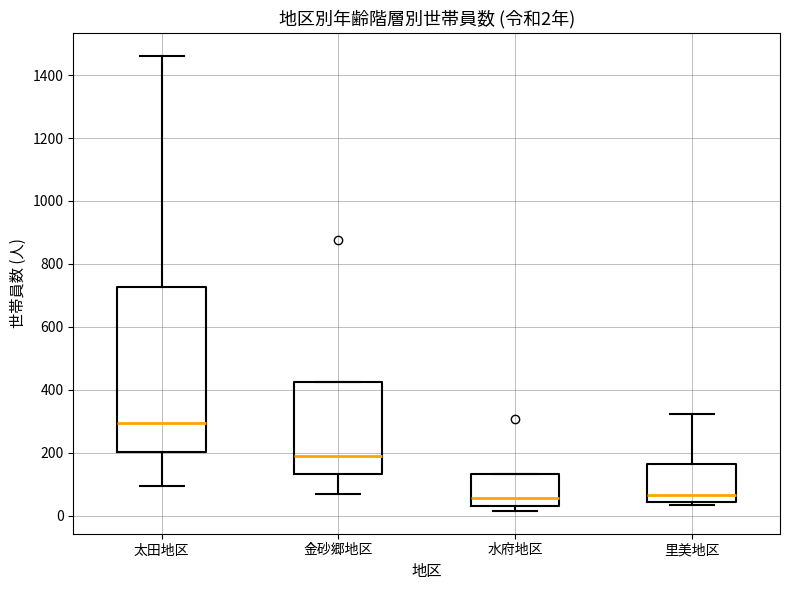

Which box is the tallest, from its lower edge to its upper edge?

太田地区